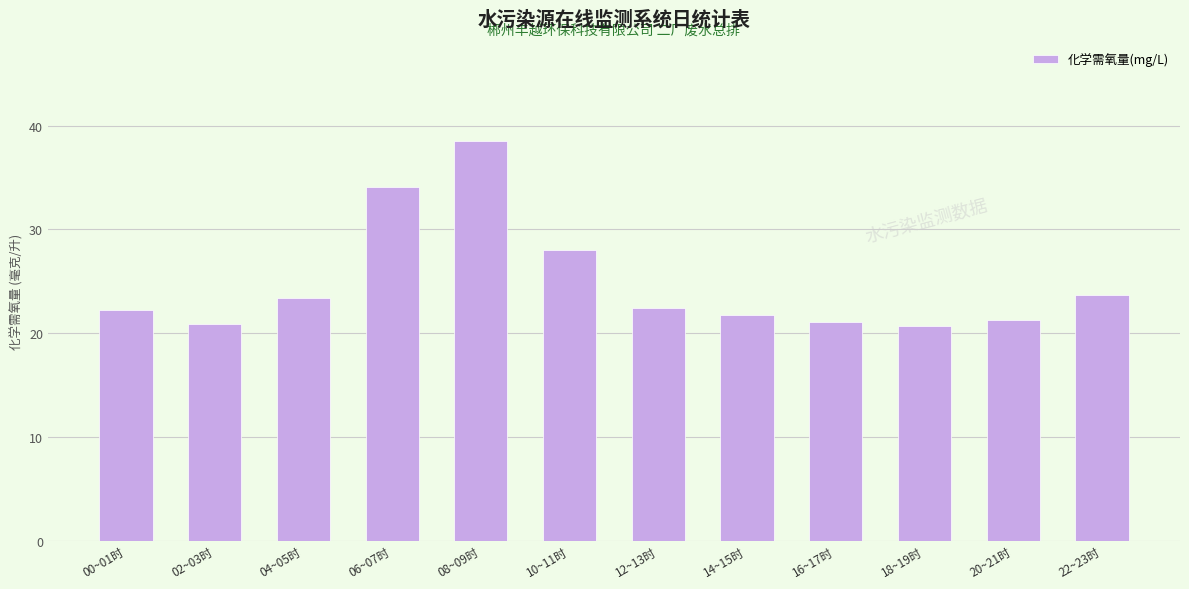

What is the change in value from 04~05时 to 08~09时?

+15.1